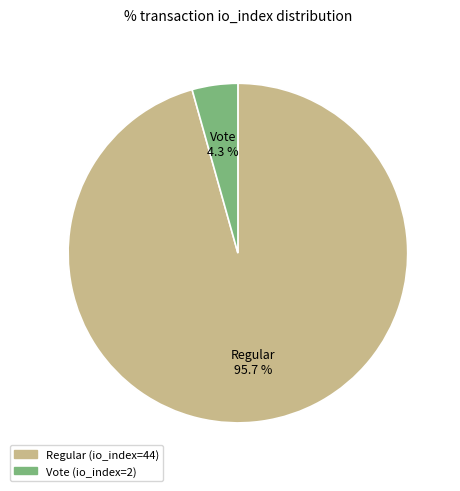

How many slices are in this pie chart?

2